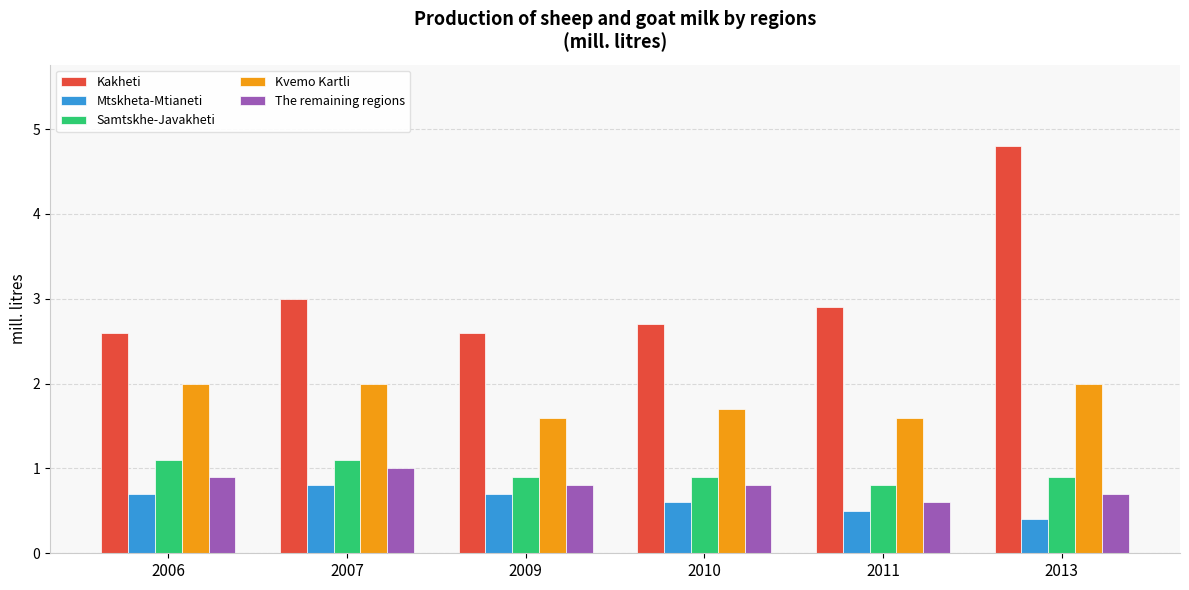

The The remaining regions series shows 1.2 at 2010. True or false?

False